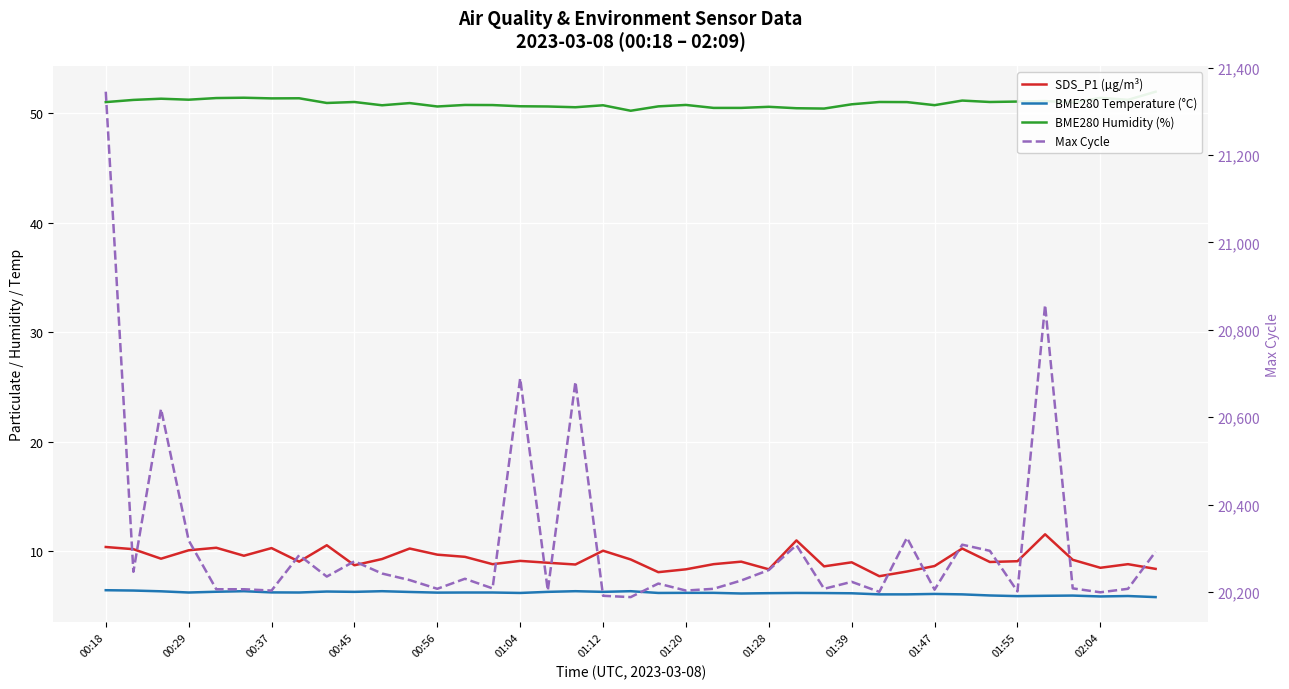

In BME280 Temperature (°C), how many points are higher than both neighbors (excluding endpoints)?

9